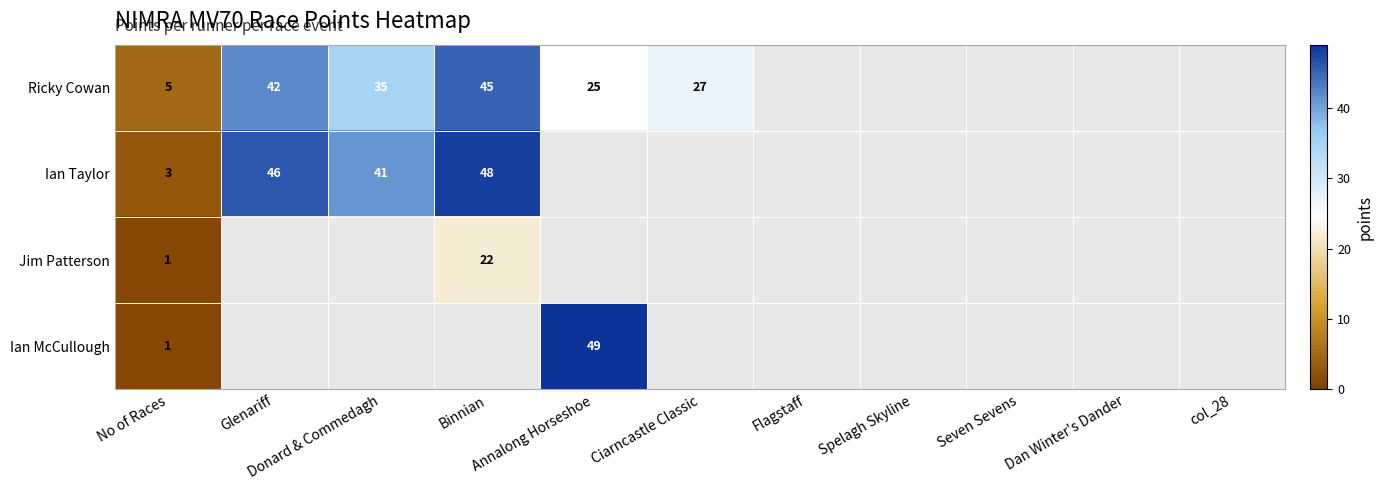

What is the difference between the maximum and minimum values in the Ian McCullough series?

48.0